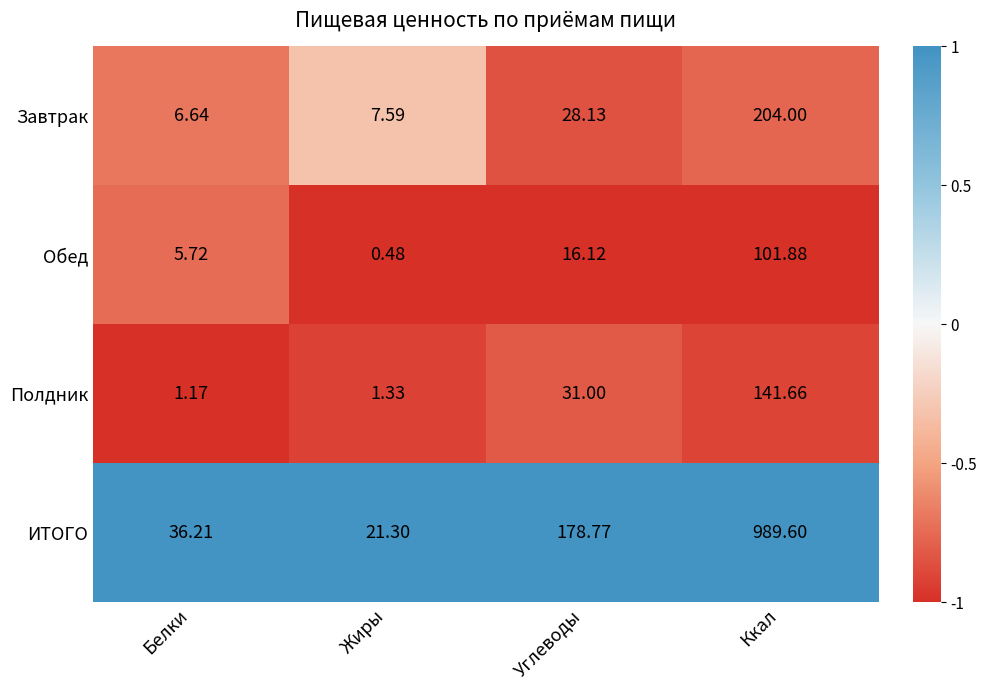

At how many categories does at least one series exceed 0?

4